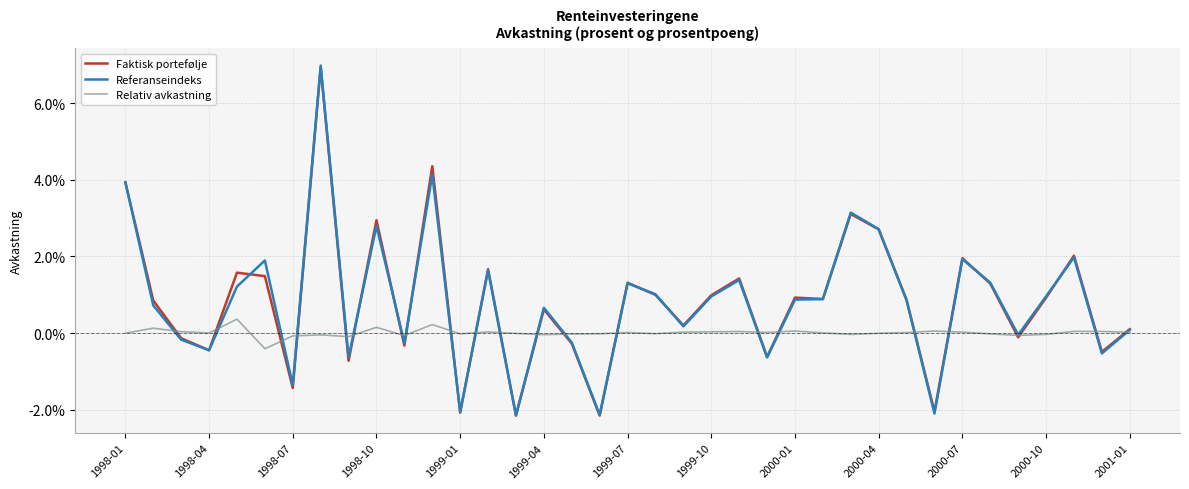

What are all the series names shown in the legend?

Faktisk portefølje, Referanseindeks, Relativ avkastning